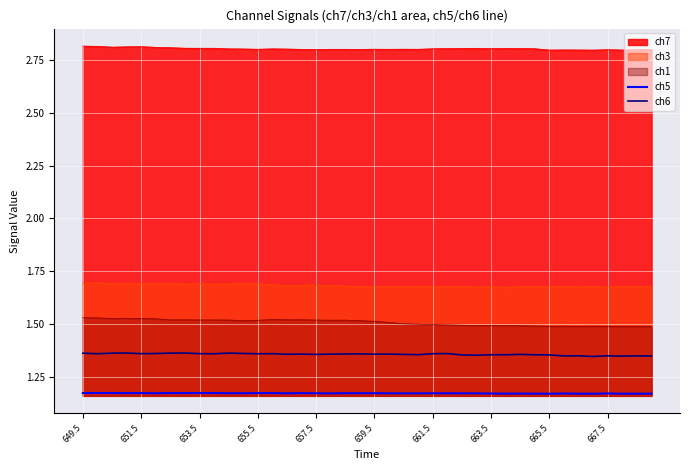

True or false: ch5 has a value of 0.5 at 665.5.

False